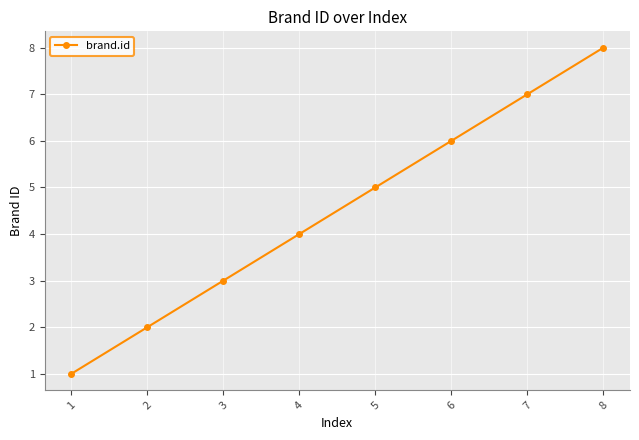

Is it true that the value at 7 is 12?

False